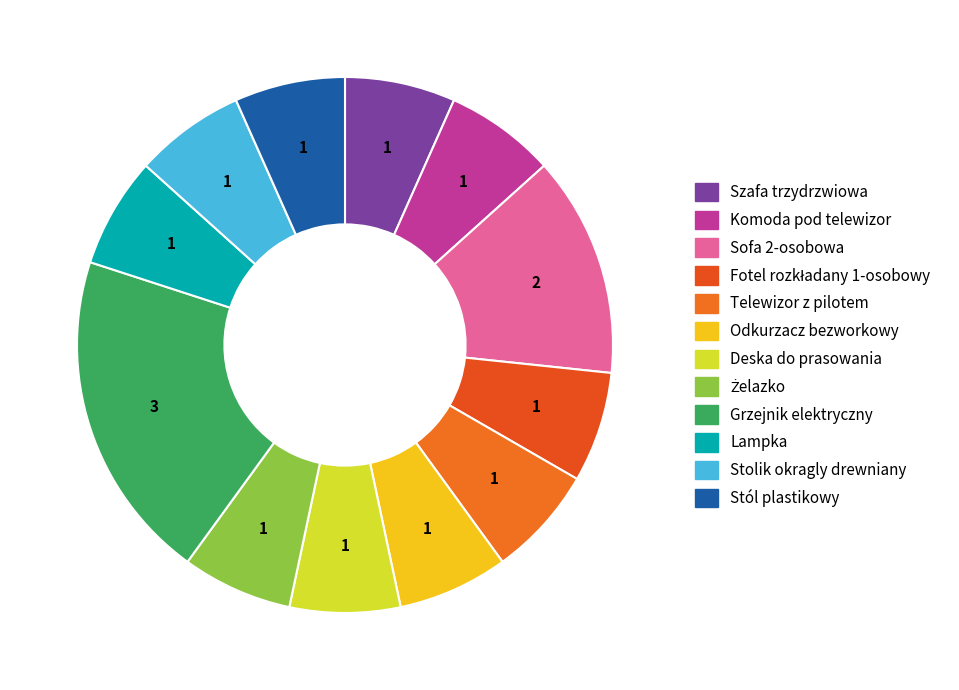

What percentage is NOT represented by Szafa trzydrzwiowa?

93.3%